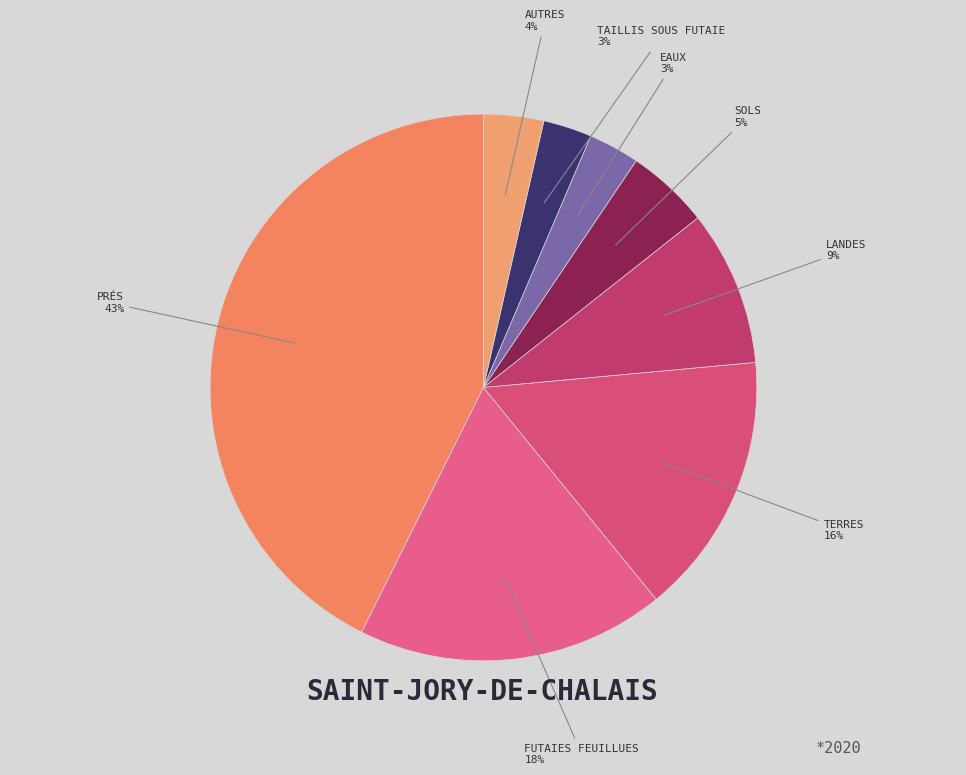

How many segments does this pie chart have?

8